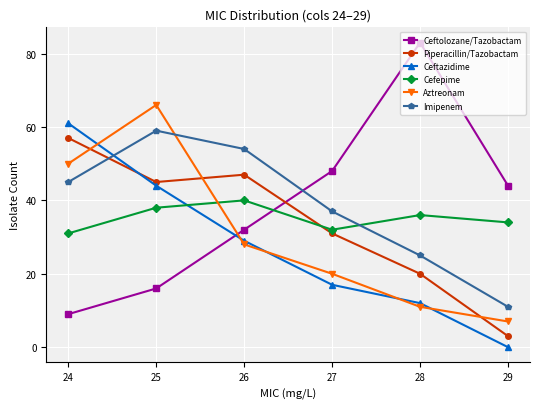

The value of Aztreonam at 25 is 66. True or false?

True